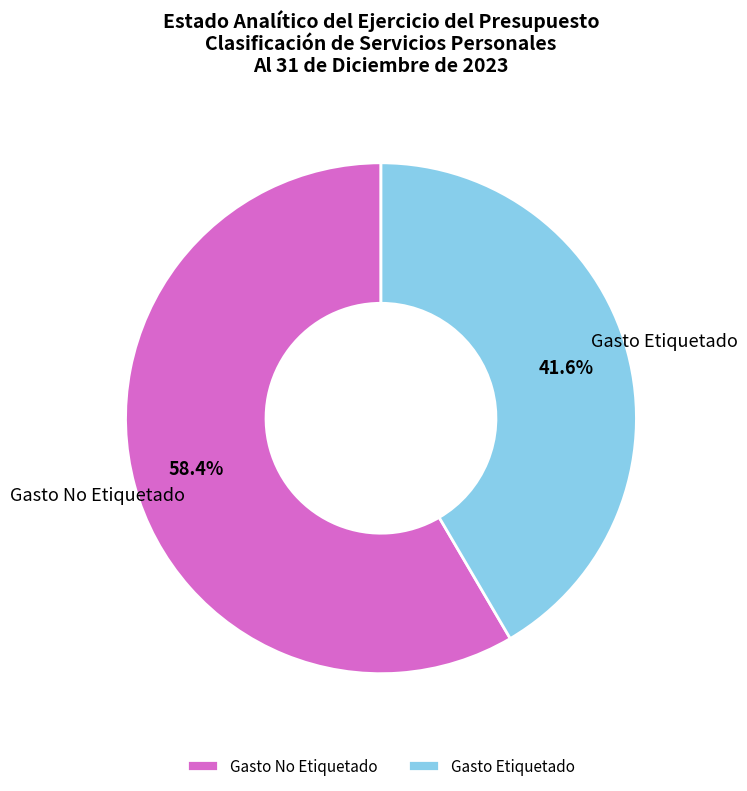

What is the largest slice in the pie chart?

Gasto No Etiquetado